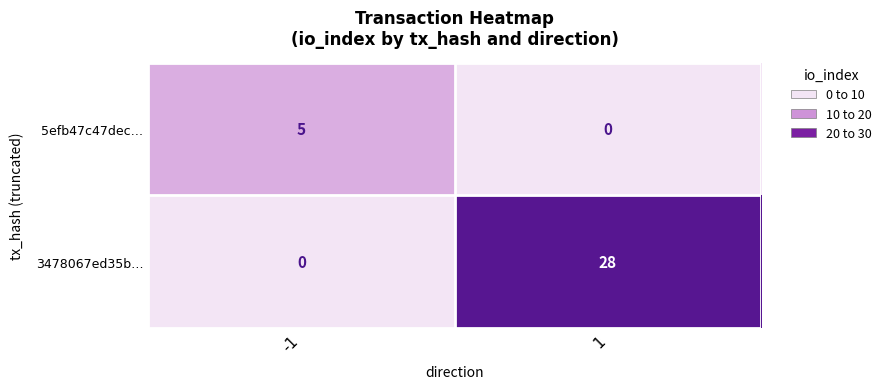

Which series has the widest spread of values?

3478067ed35b…